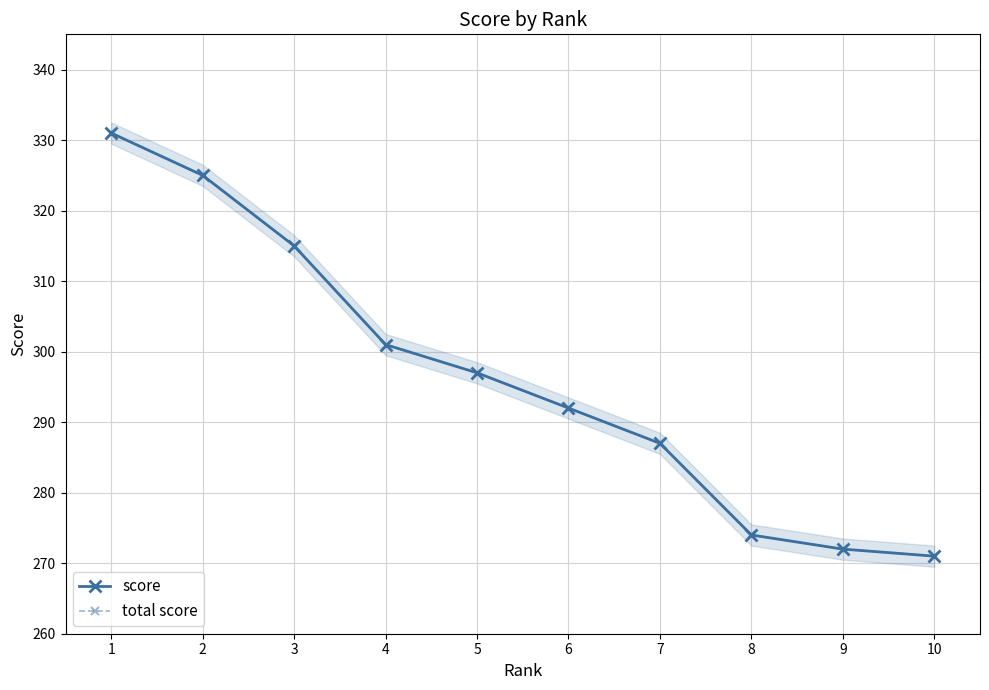

Which series has the largest range (max minus min)?

score